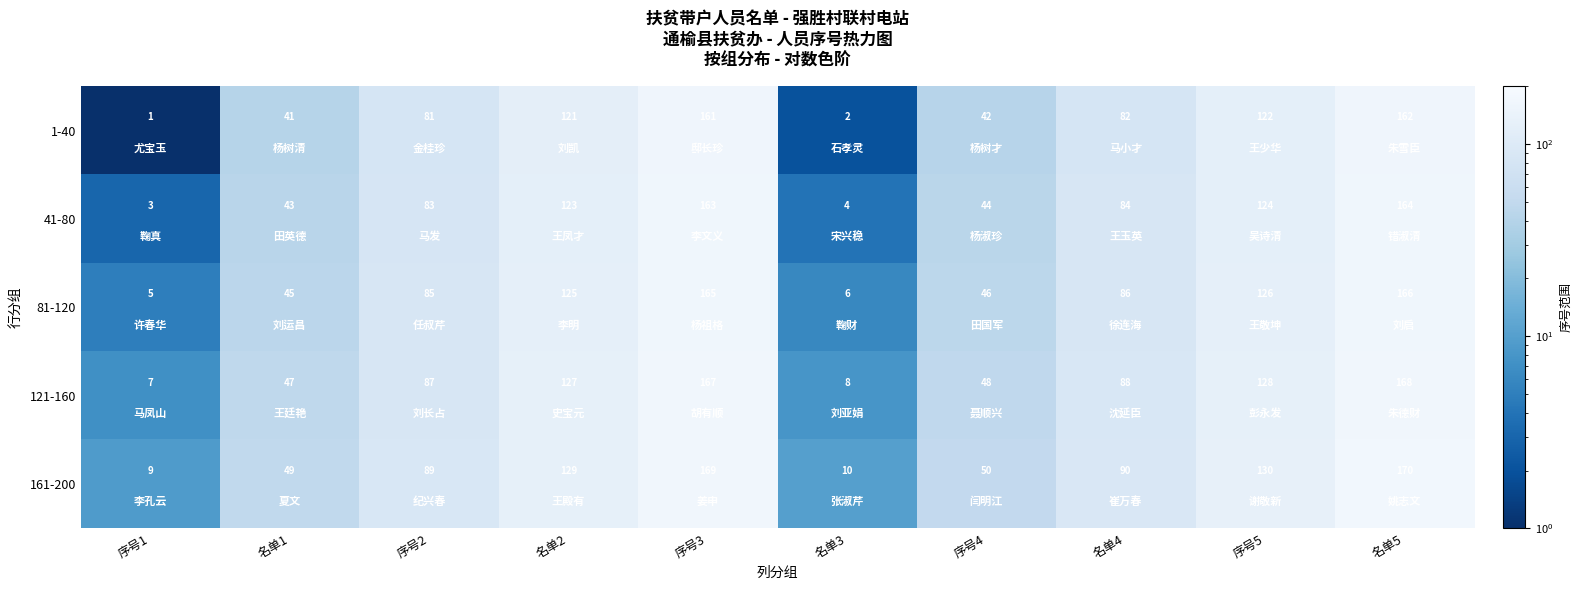

Is it true that 81-120 equals 3 at 名单3?

False